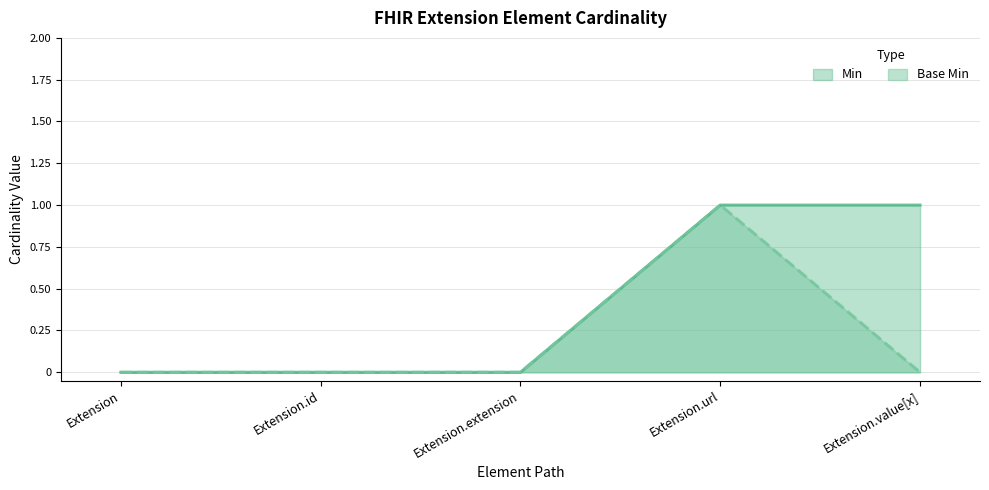

True or false: Min and Base Min cross at least once.

False